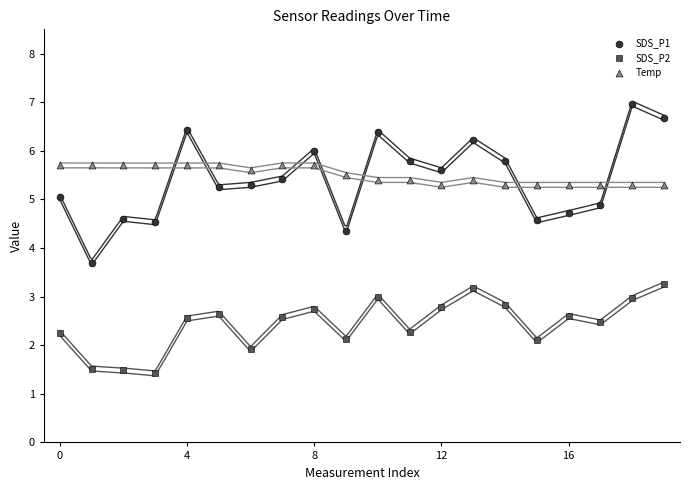

Which series has the largest Y range (max minus min)?

SDS_P1